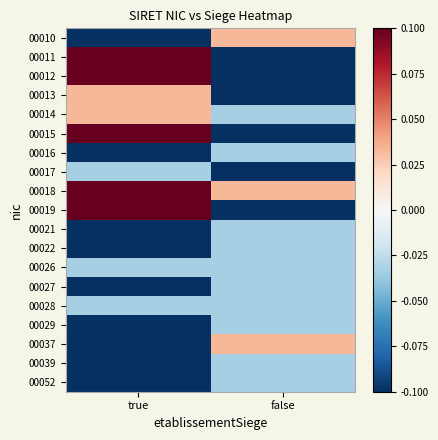

Rank the series by their maximum value, from lowest to highest.

00016, 00017, 00021, 00022, 00026, 00027, 00028, 00029, 00039, 00052, 00010, 00013, 00014, 00037, 00011, 00012, 00015, 00018, 00019